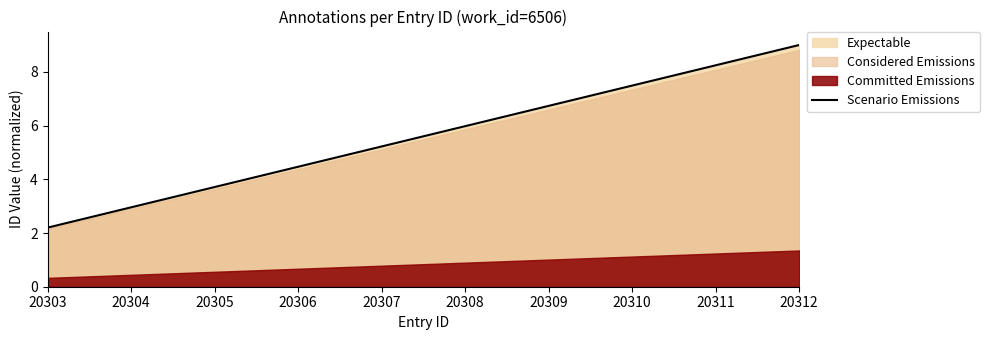

What is the difference between the values at 20311 and 20303?

6.0